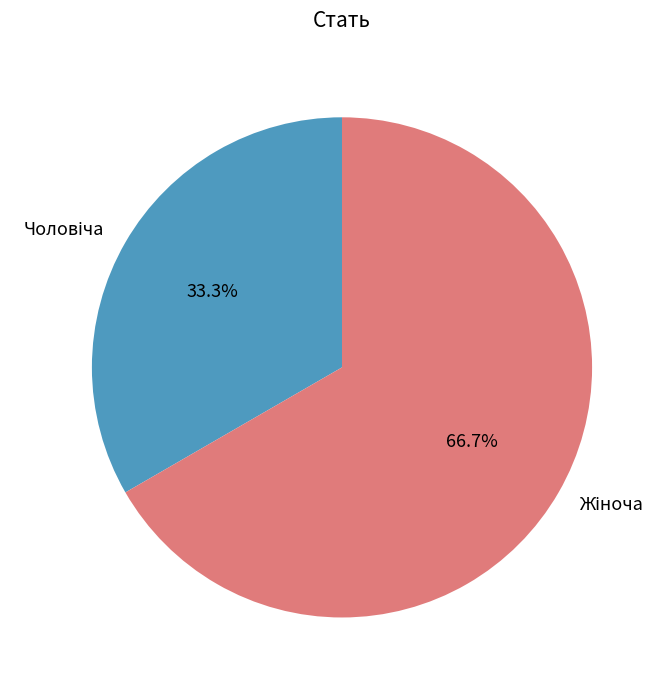

To the nearest percent, what percentage of the pie is Жіноча?

67%